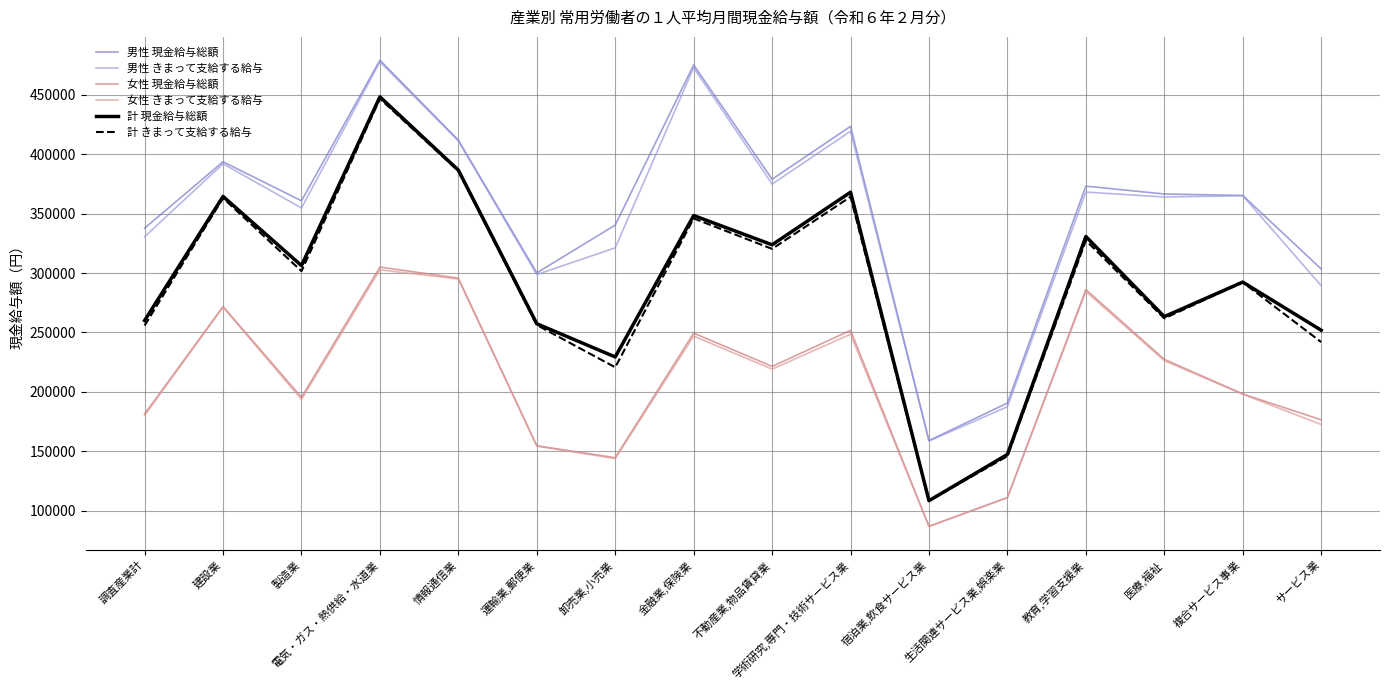

True or false: 男性 現金給与総額 has a value of 501620 at サービス業.

False